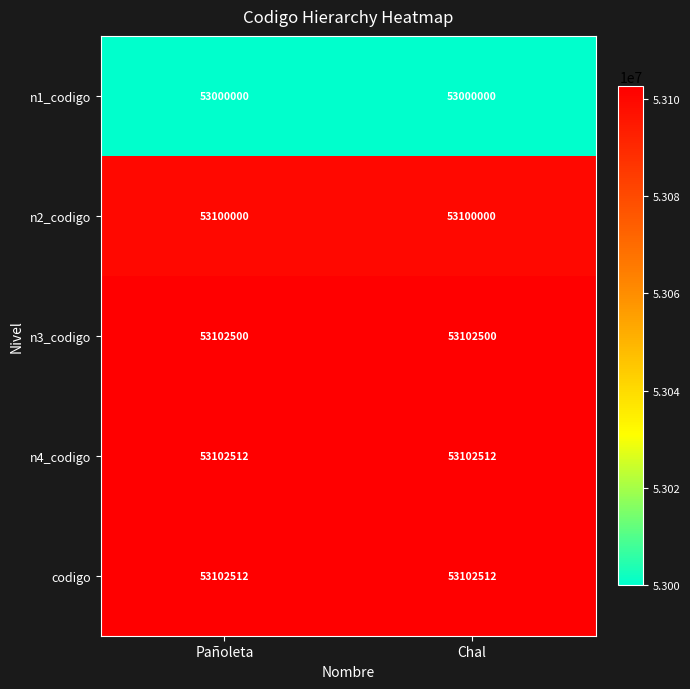

Reading right to left, extract all data points from this chart.

n1_codigo: Chal=53000000	Pañoleta=53000000
n2_codigo: Chal=53100000	Pañoleta=53100000
n3_codigo: Chal=53102500	Pañoleta=53102500
n4_codigo: Chal=53102512	Pañoleta=53102512
codigo: Chal=53102512	Pañoleta=53102512